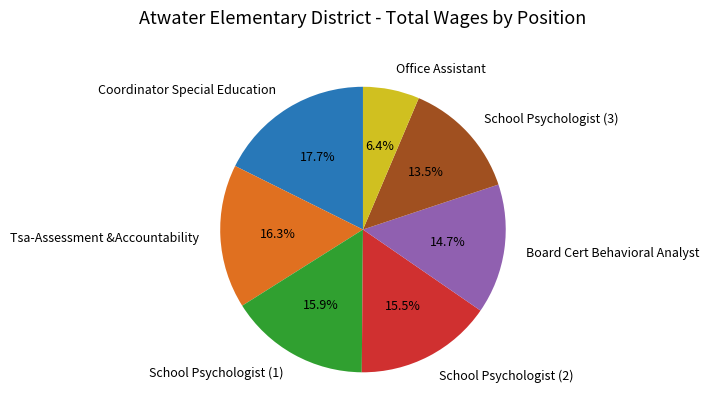

How much of the chart is everything except Board Cert Behavioral Analyst?

85.3%